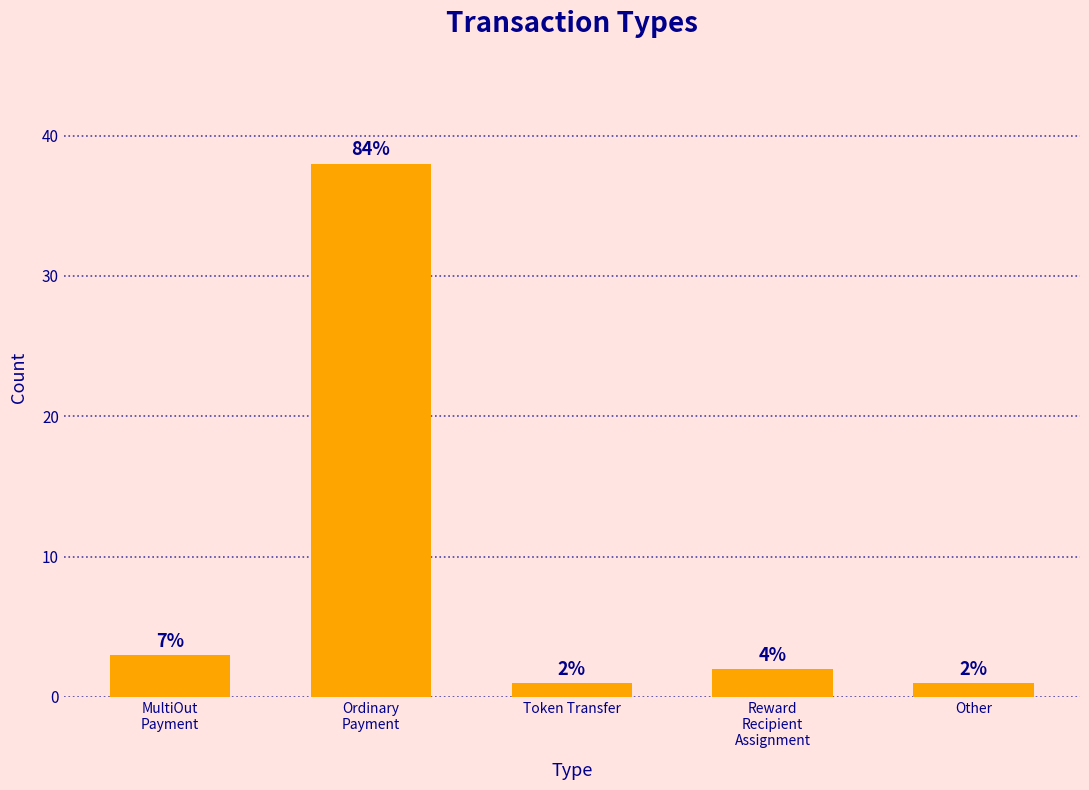

What value does the data have at Token Transfer?

1